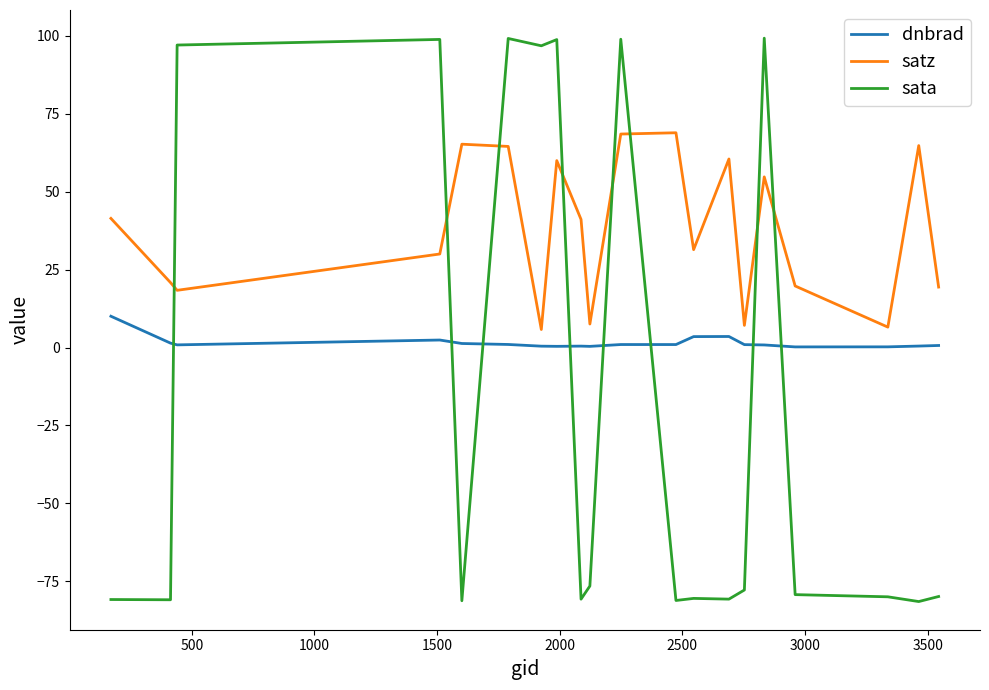

Which series has the widest spread of values?

sata